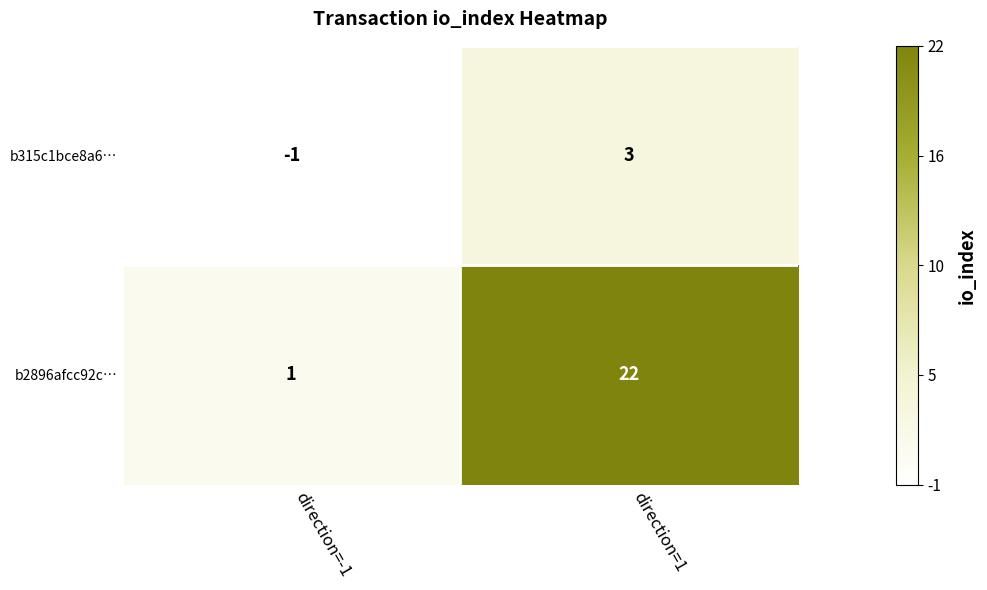

Reading left to right, extract all data points from this chart.

b315c1bce8a6…: direction=-1=-1	direction=1=3
b2896afcc92c…: direction=-1=1	direction=1=22